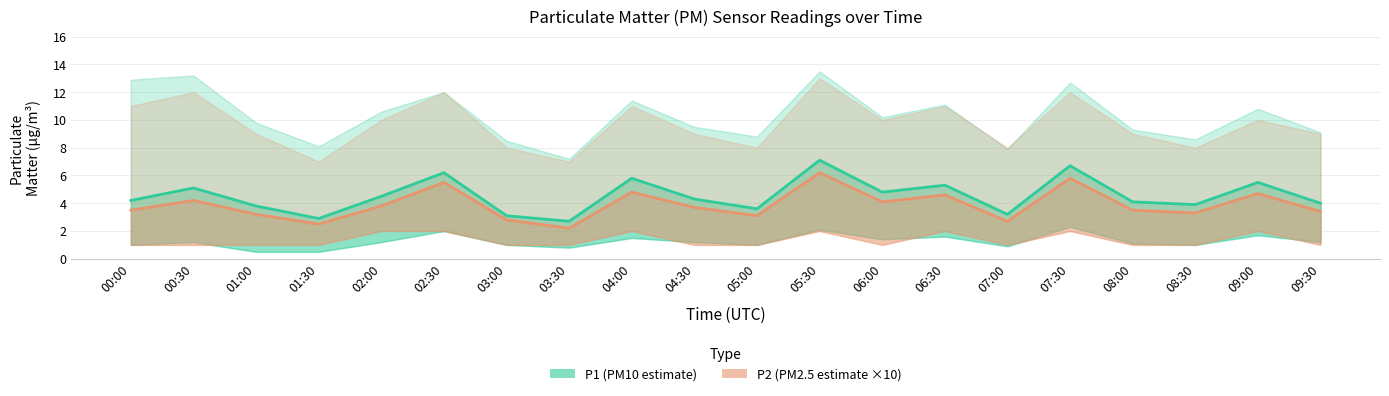

In P2 (PM2.5 estimate ×10), how many points are lower than both neighbors (excluding endpoints)?

6